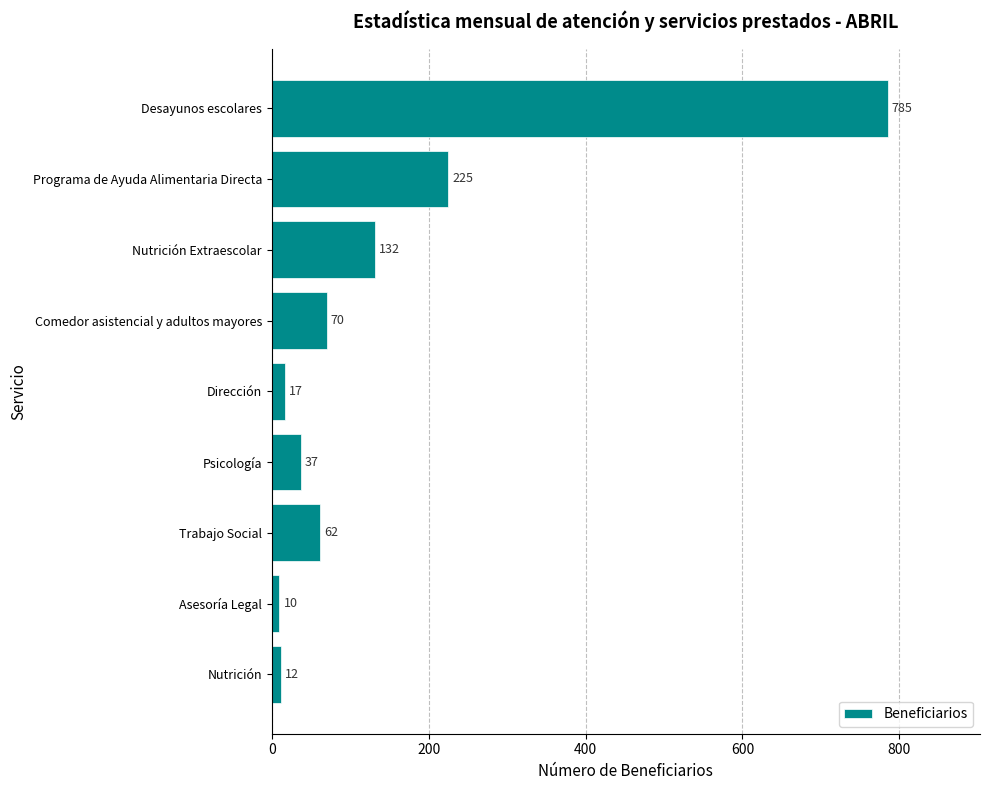

The value at Programa de Ayuda Alimentaria Directa is 358. True or false?

False